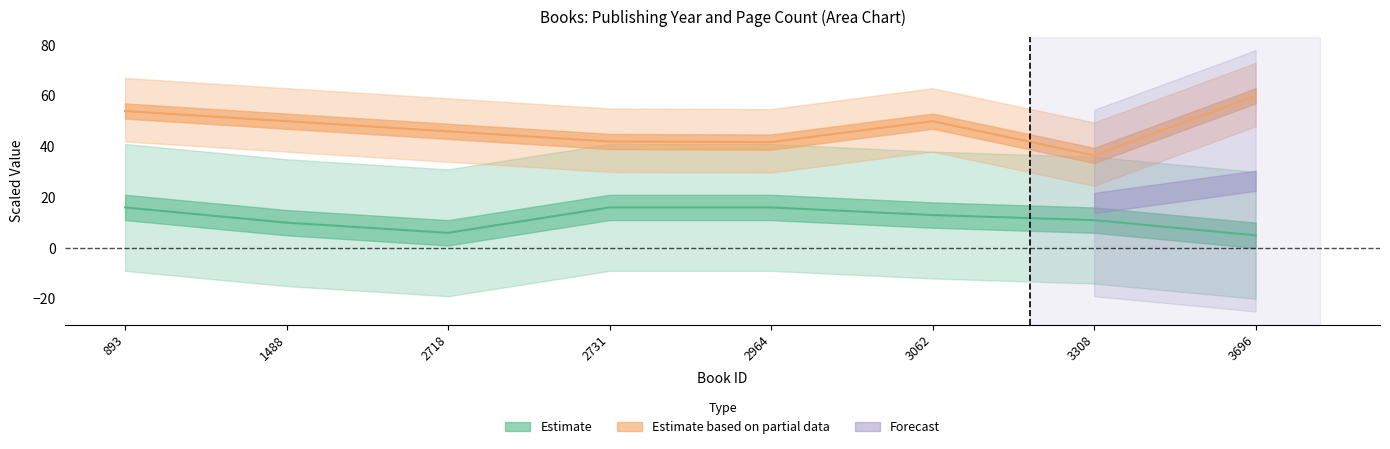

How many data points are less than 13?

4